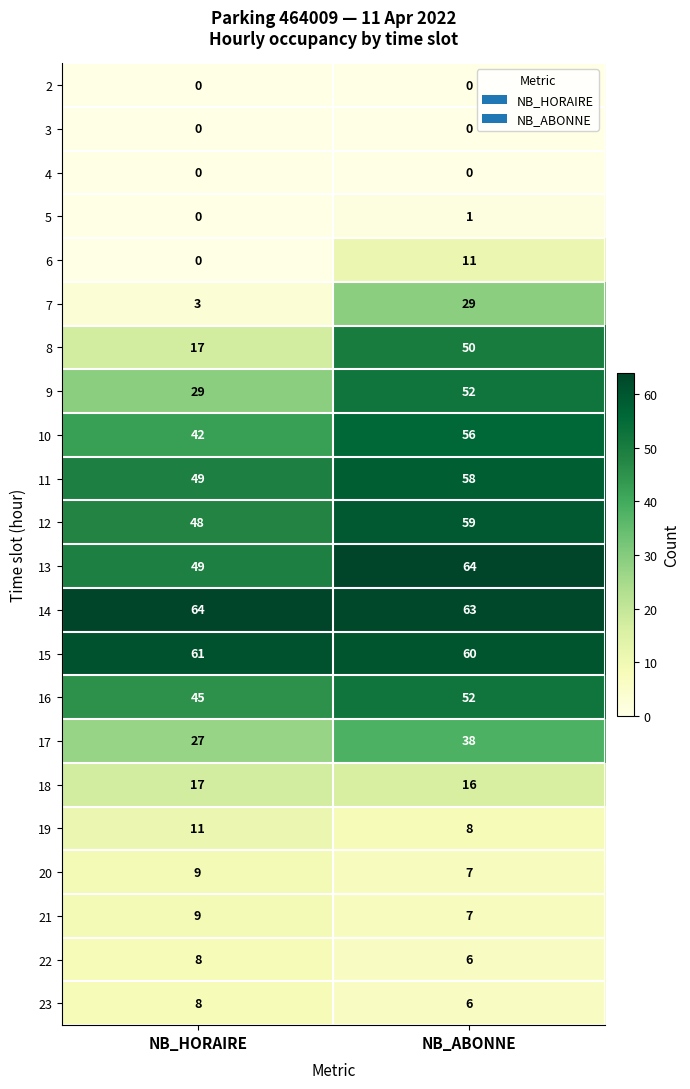

What is the average value of the 7 series?

16